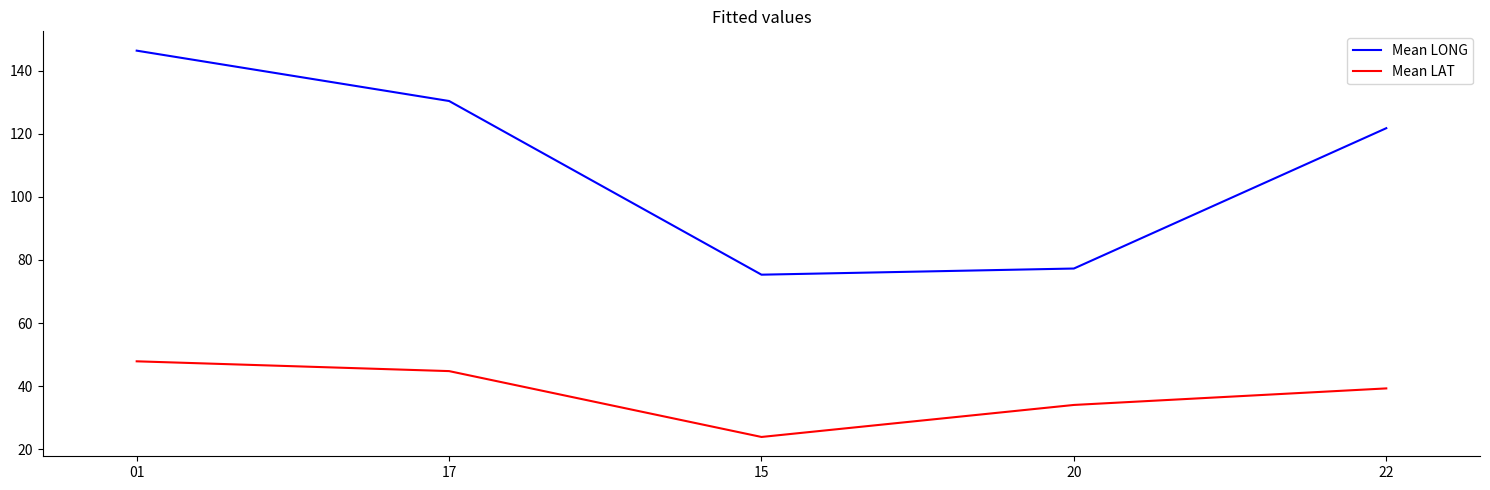

At which category is the sum across all series the highest?

01